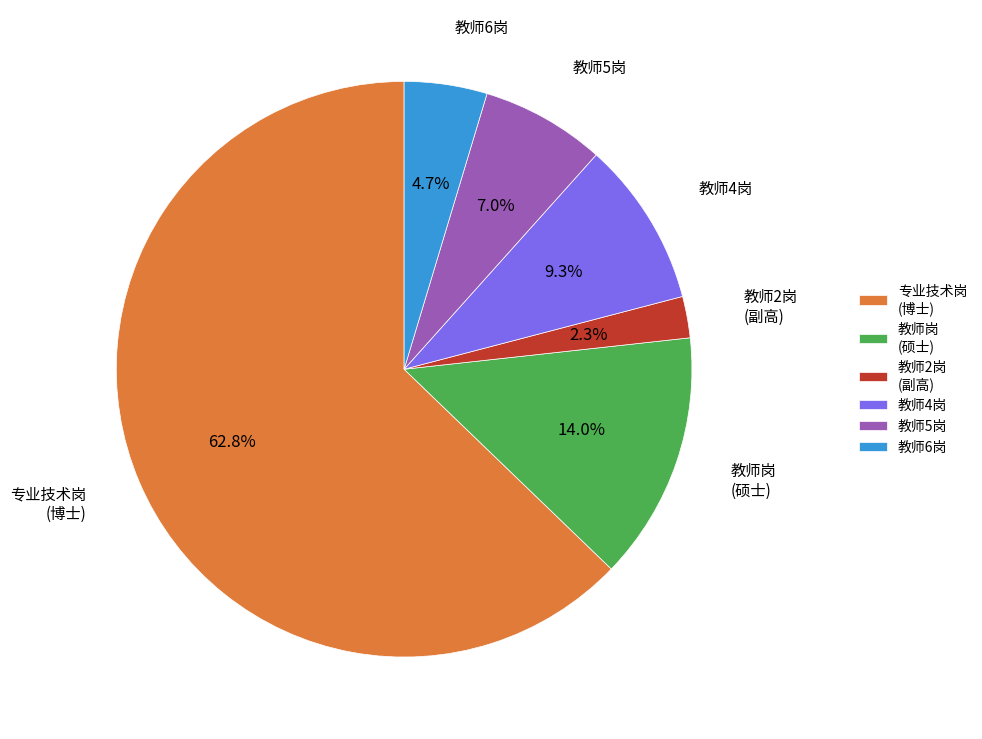

Approximately how many times larger is the value at 教师2岗 (副高) compared to 教师5岗?

0.3